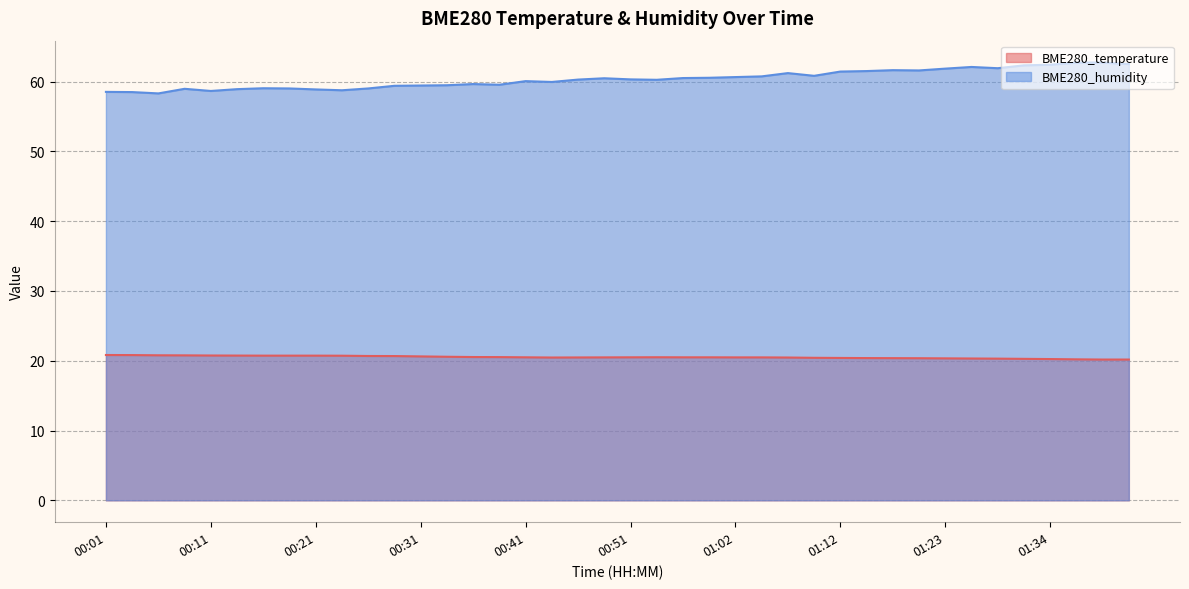

True or false: BME280_temperature and BME280_humidity intersect in this chart.

False